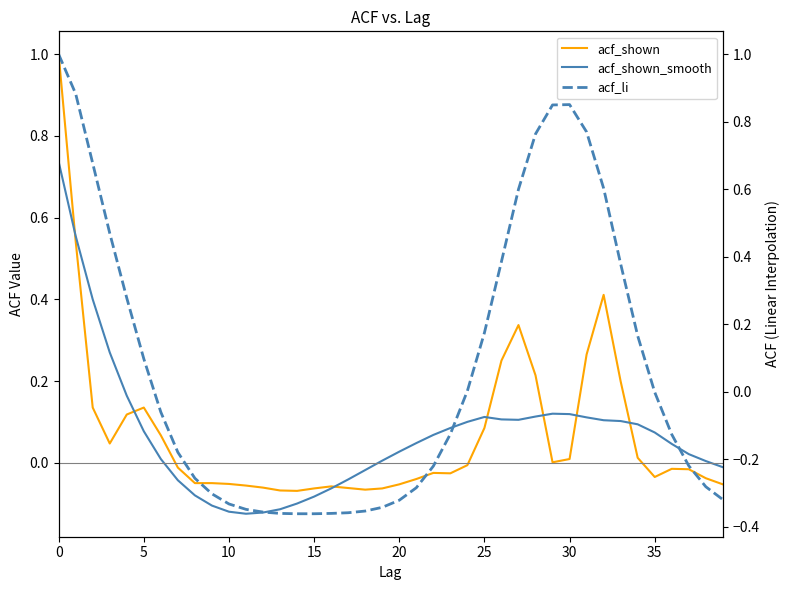

Rank the series by their average value, from lowest to highest.

acf_li, acf_shown_smooth, acf_shown